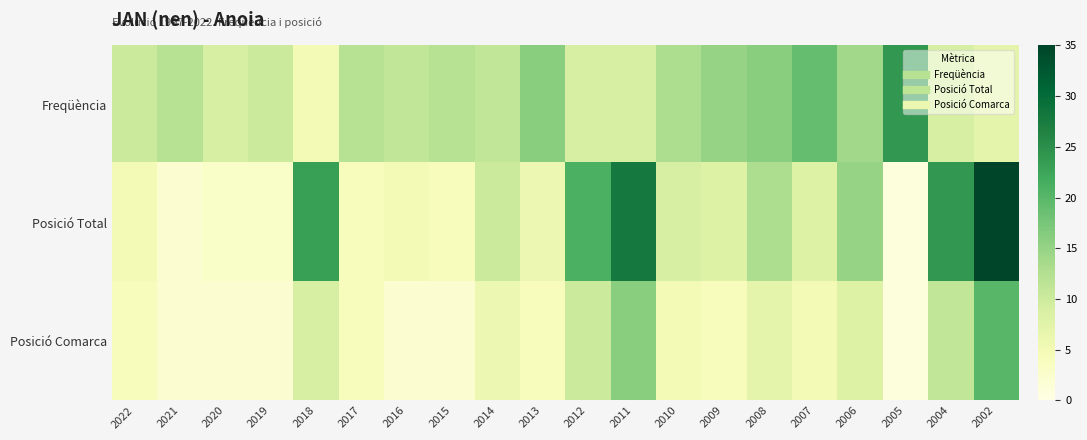

Reading left to right, extract all data points from this chart.

Freqüència: 2022=10	2021=12	2020=9	2019=10	2018=5	2017=12	2016=11	2015=12	2014=11	2013=16	2012=9	2011=9	2010=13	2009=15	2008=16	2007=19	2006=14	2005=24	2004=9	2002=7
Posició Total: 2022=5	2021=2	2020=3	2019=3	2018=23	2017=4	2016=5	2015=4	2014=10	2013=6	2012=21	2011=28	2010=9	2009=8	2008=13	2007=8	2006=15	2005=1	2004=24	2002=35
Posició Comarca: 2022=4	2021=2	2020=2	2019=2	2018=9	2017=4	2016=2	2015=2	2014=6	2013=4	2012=10	2011=16	2010=5	2009=4	2008=7	2007=5	2006=8	2005=1	2004=11	2002=20